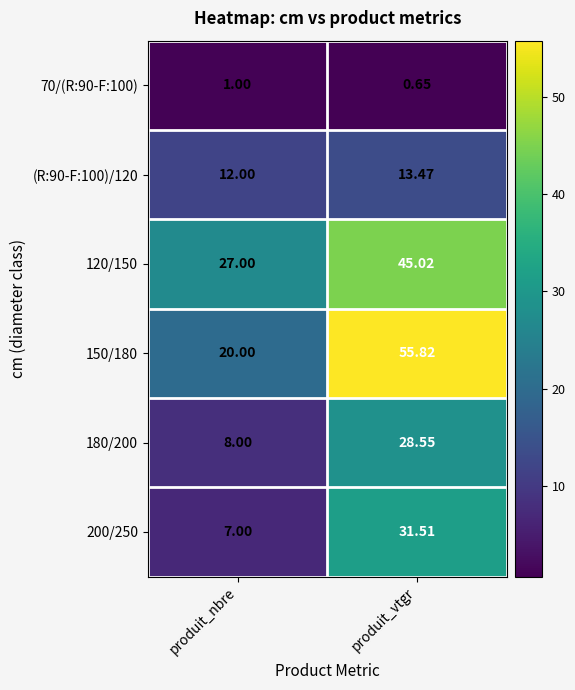

List the series in order of their peak value, highest first.

150/180, 120/150, 200/250, 180/200, (R:90-F:100)/120, 70/(R:90-F:100)